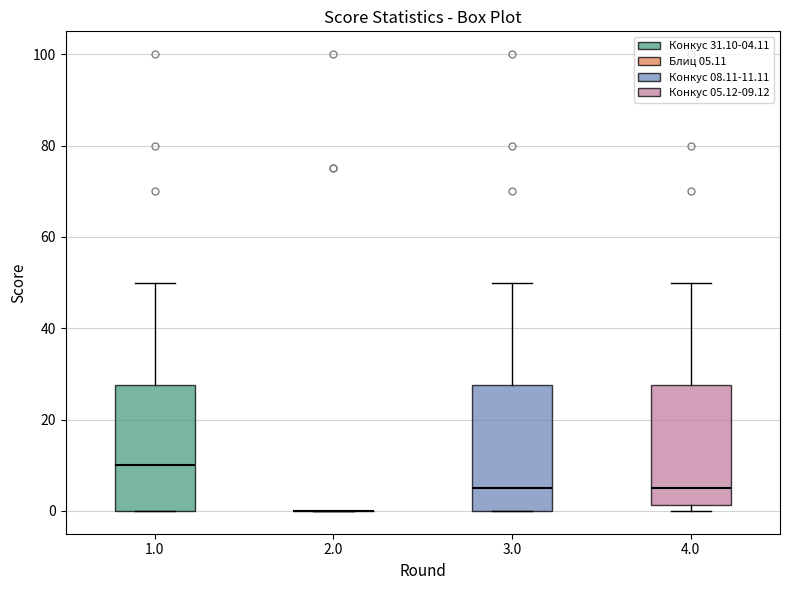

Reading left to right, read every box against the y-axis: the position of its median line, the range the box covers, and the ends of its whiskers. The values are not printed on the chart, so give them approximately, as read against the axis.

1.0: median 10, box 0 to 28, whiskers 0 to 50
2.0: box collapsed to a line at 0, whiskers 0 to 0
3.0: median 6, box 0 to 28, whiskers 0 to 50
4.0: median 6, box 2 to 28, whiskers 0 to 50